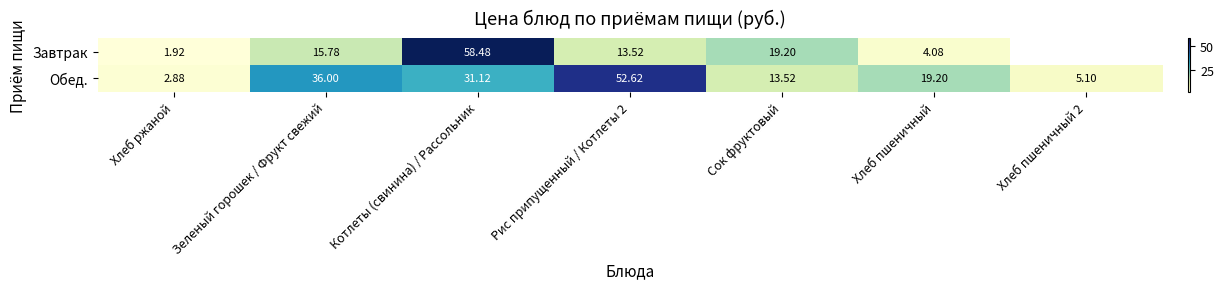

True or false: Завтрак has a value of 58.5 at Котлеты (свинина) / Рассольник.

True